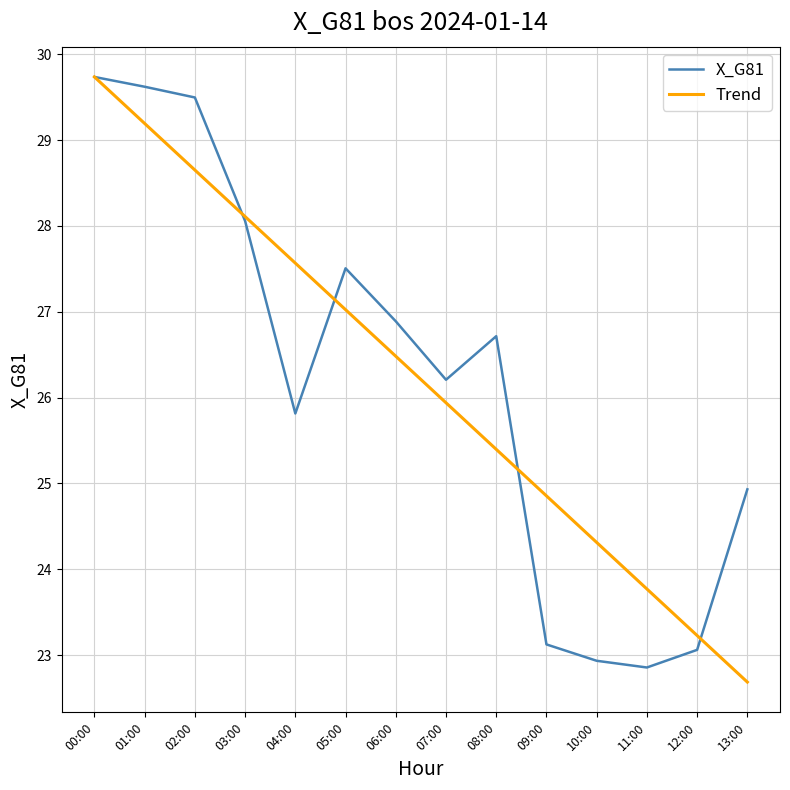

What position from the right is 08:00?

6